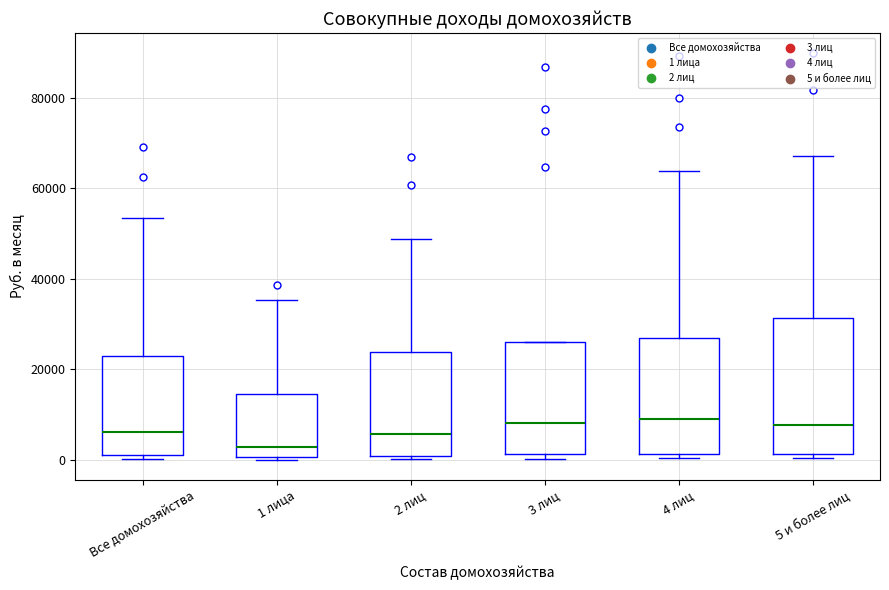

Reading left to right, read every box against the y-axis: the position of its median line, the range the box covers, and the ends of its whiskers. The values are not printed on the chart, so give them approximately, as read against the axis.

Все домохозяйства: median 6000, box 2000 to 24000, whiskers 0 to 54000
1 лица: median 2000, box 0 to 14000, whiskers 0 to 36000
2 лиц: median 6000, box 0 to 24000, whiskers 0 (just below the box's lower edge) to 48000
3 лиц: median 8000, box 2000 to 26000, whiskers 0 to 26000
4 лиц: median 10000, box 2000 to 26000, whiskers 0 to 64000
5 и более лиц: median 8000, box 2000 to 32000, whiskers 0 to 68000